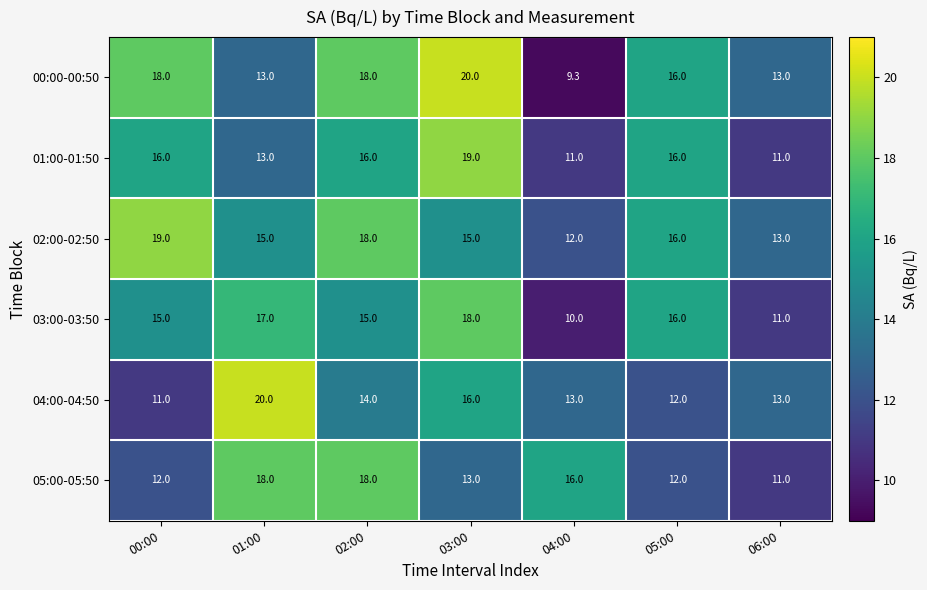

What is the difference between the 04:00-04:50 values at 00:00 and 03:00?

5.0